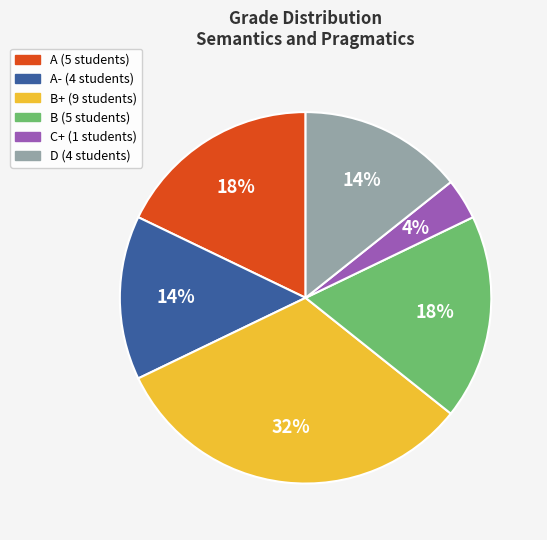

Does any single category account for the majority?

No